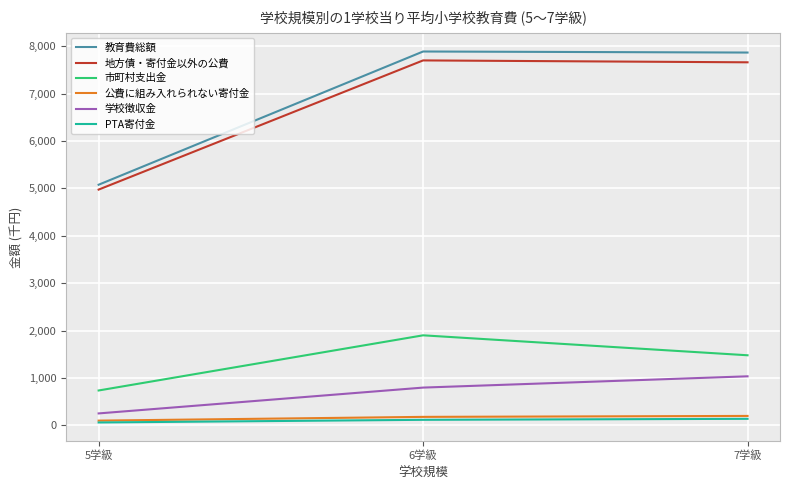

What position from the right is 5学級?

3